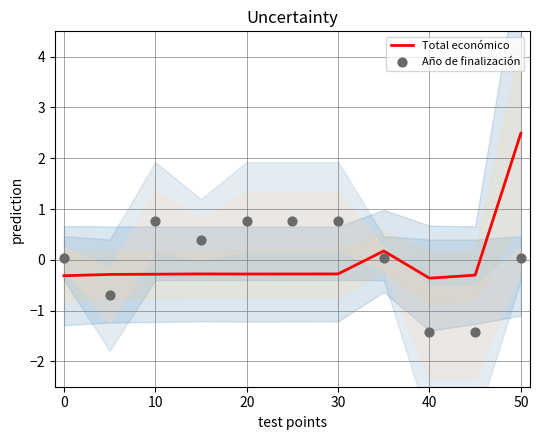

Which series has the largest total across all categories?

Total económico